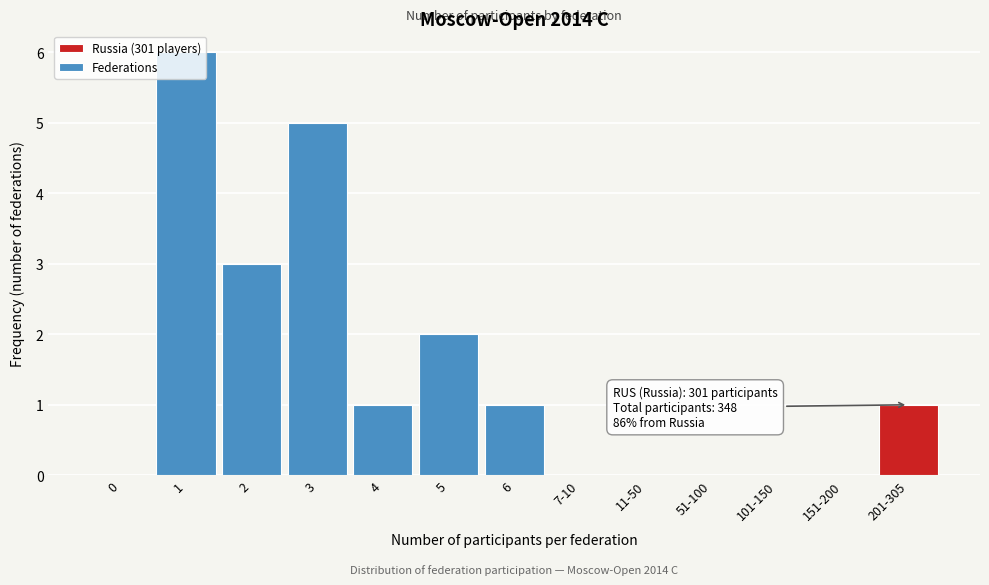

What is the maximum value shown in the chart?

6